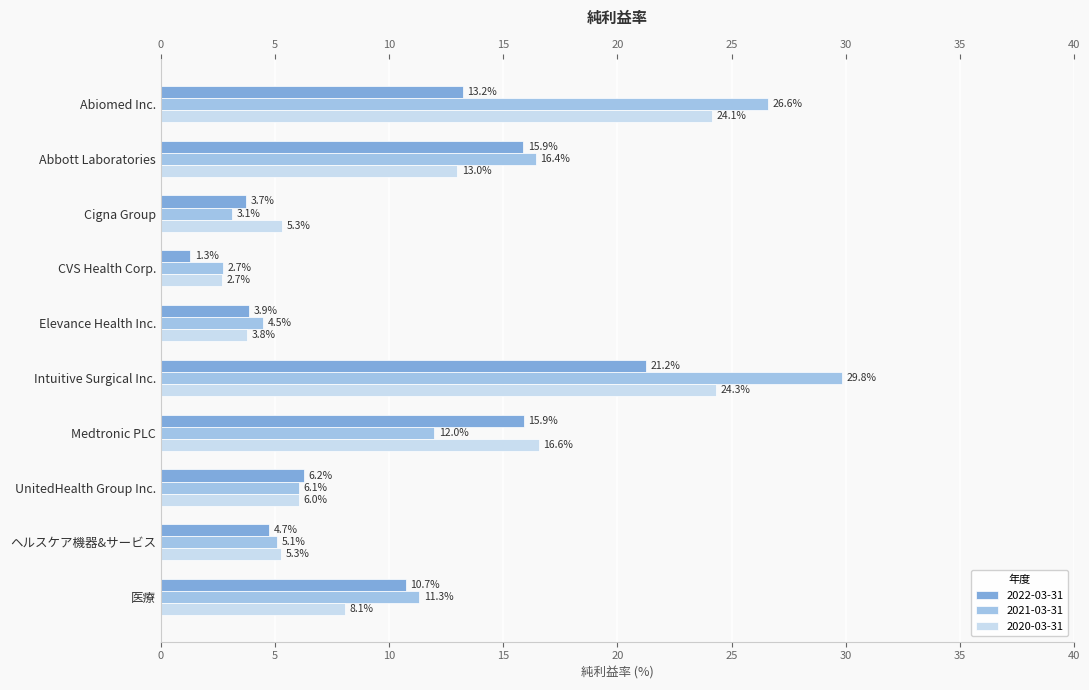

Which series has the largest total across all categories?

2021-03-31